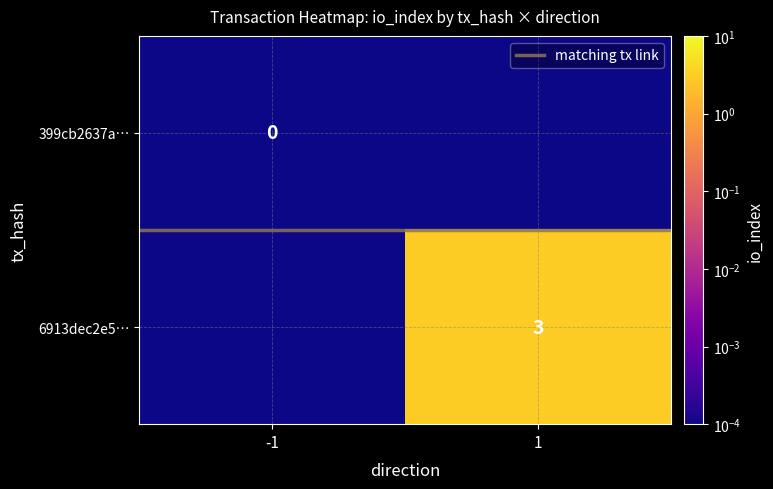

Rank the categories by matching tx link value from highest to lowest.

-1, 1